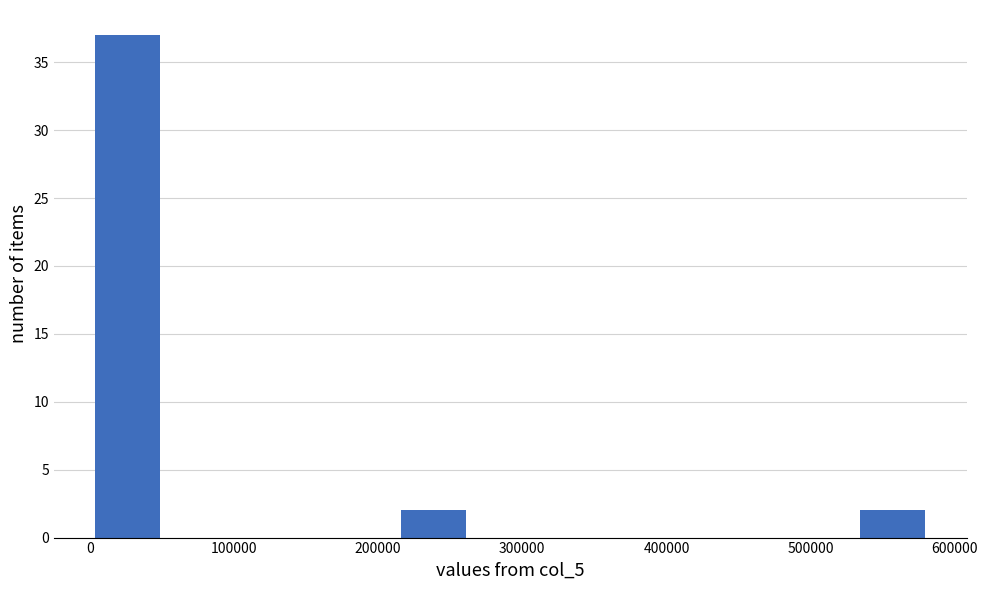

Reading left to right, list every bar in this chart as the range it spans on the x-axis followed by its height. Neither the bar edges nor the heights are printed on the chart, so give them approximately, as read against the axes.

0 to 50000: 37
50000 to 110000: 0
110000 to 160000: 0
160000 to 210000: 0
210000 to 270000: 2
270000 to 320000: 0
320000 to 370000: 0
370000 to 420000: 0
420000 to 480000: 0
480000 to 530000: 0
530000 to 580000: 2